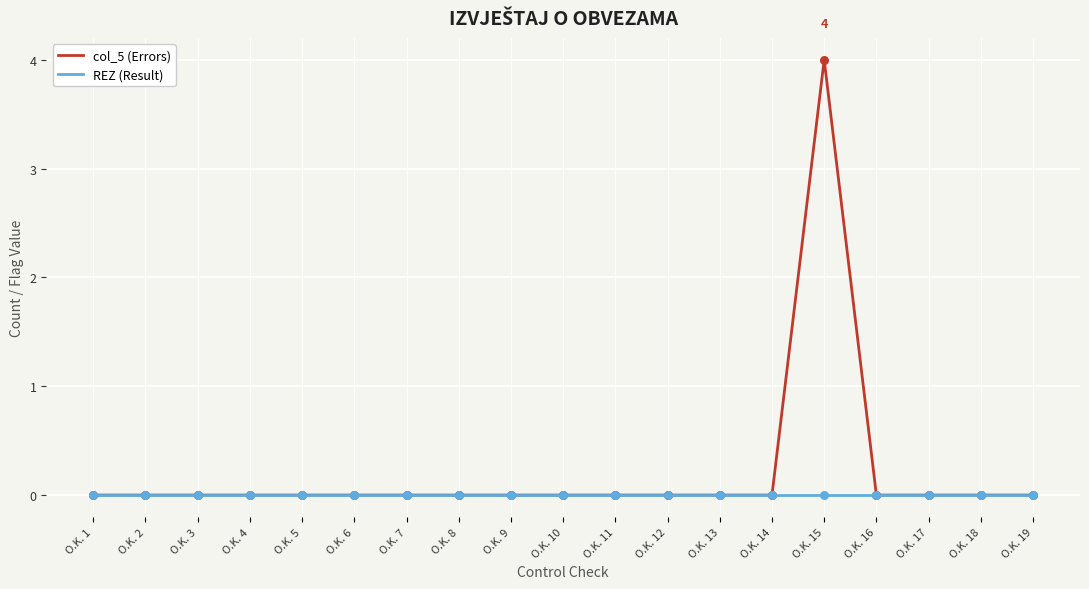

Which series has the widest spread of values?

col_5 (Errors)